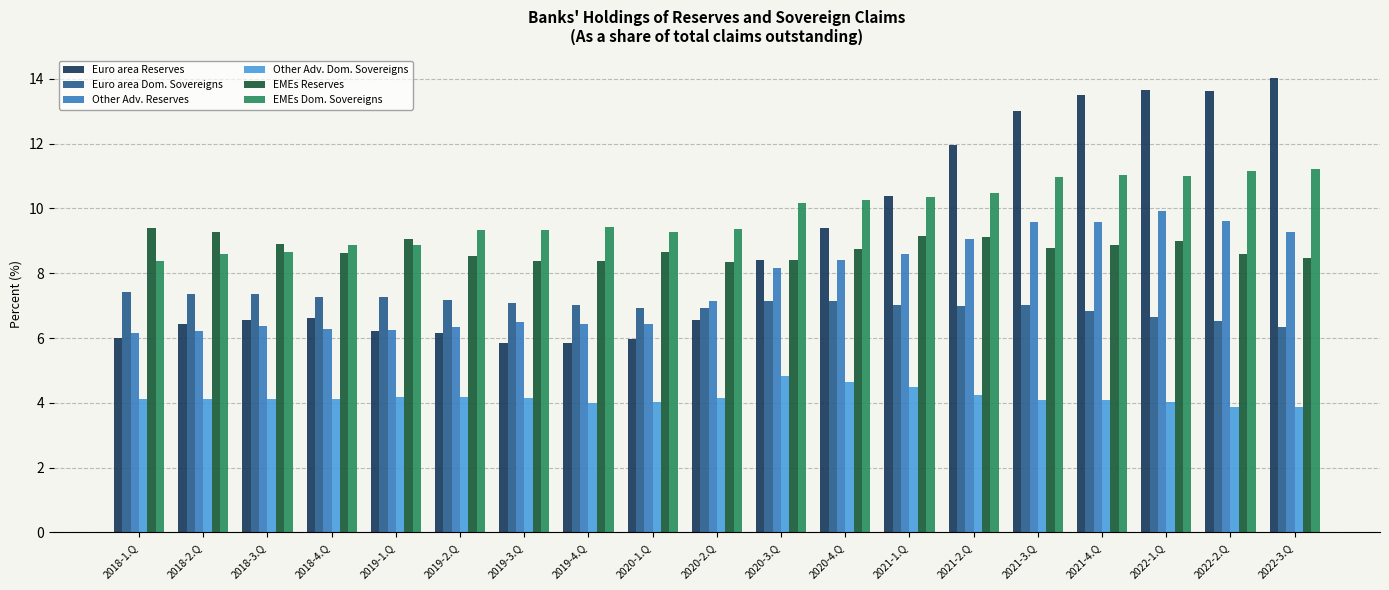

Is it true that Other Adv. Dom. Sovereigns equals 4.2 at 2019-2.Q?

True